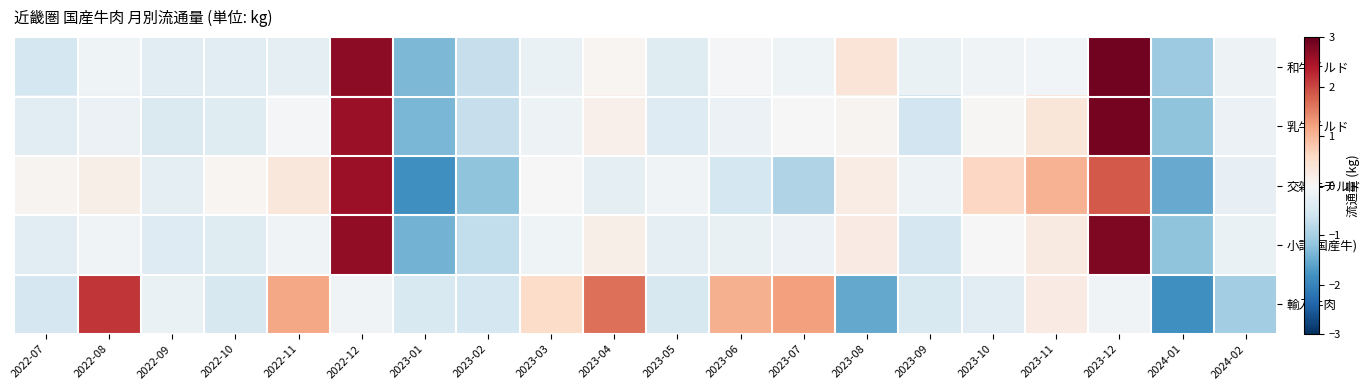

List the series in order of their peak value, highest first.

和牛チルド, 乳牛チルド, 小計(国産牛), 交雑牛チルド, 輸入牛肉